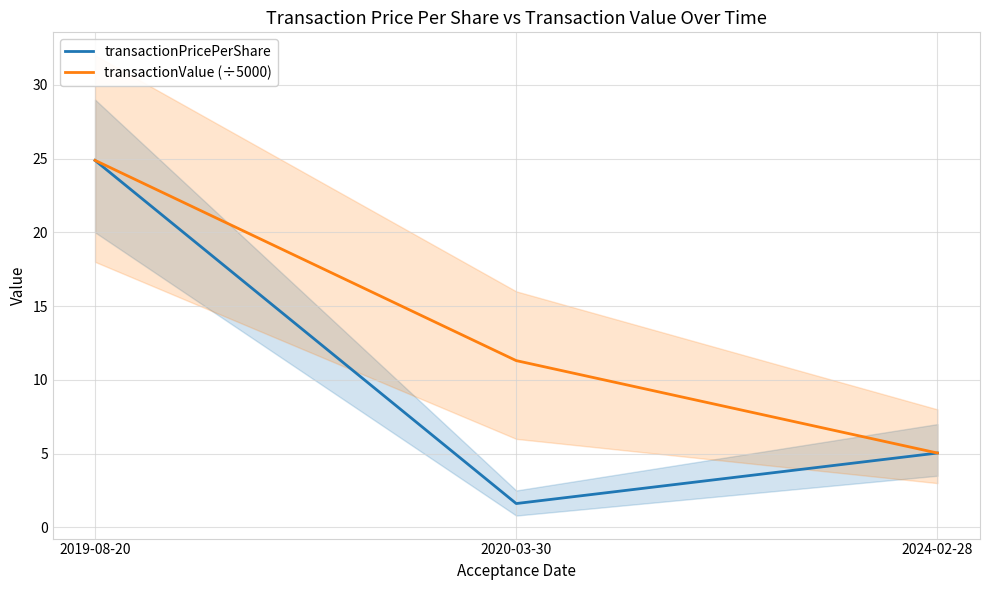

Between 2019-08-20 and 2020-03-30, which series saw the biggest shift?

transactionPricePerShare